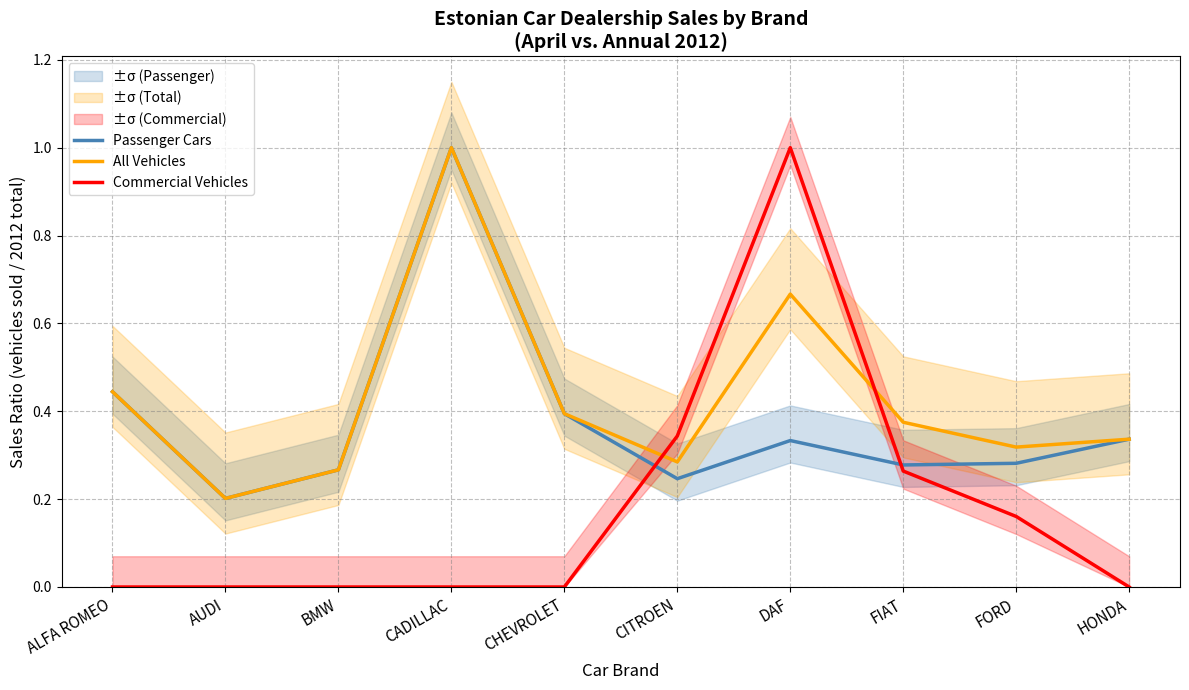

At how many categories does at least one series exceed 0?

10